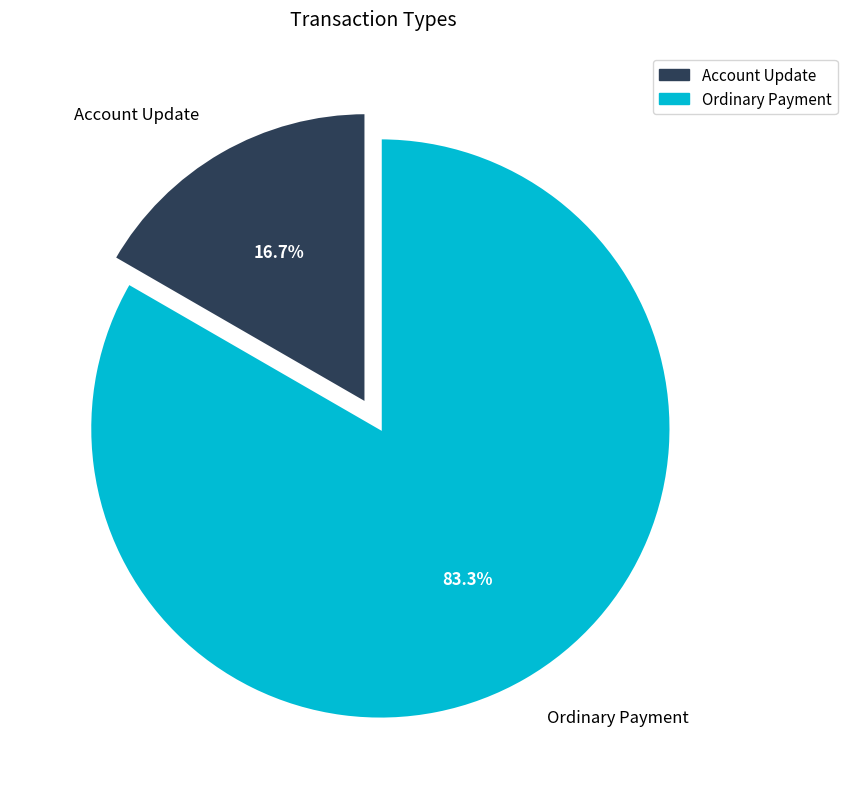

To the nearest percent, what is the average slice percentage?

50%